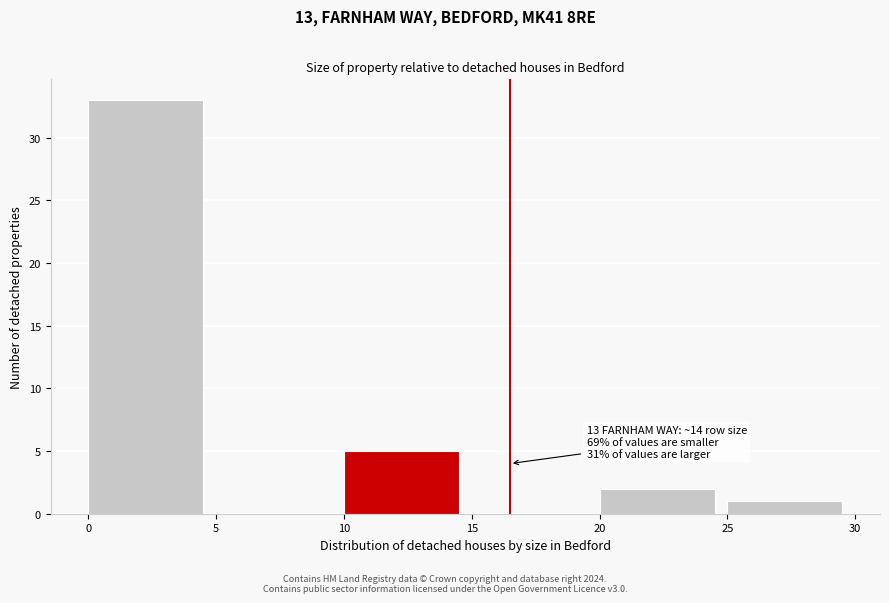

Over which range of the x-axis is the bar tallest?

0 to 5